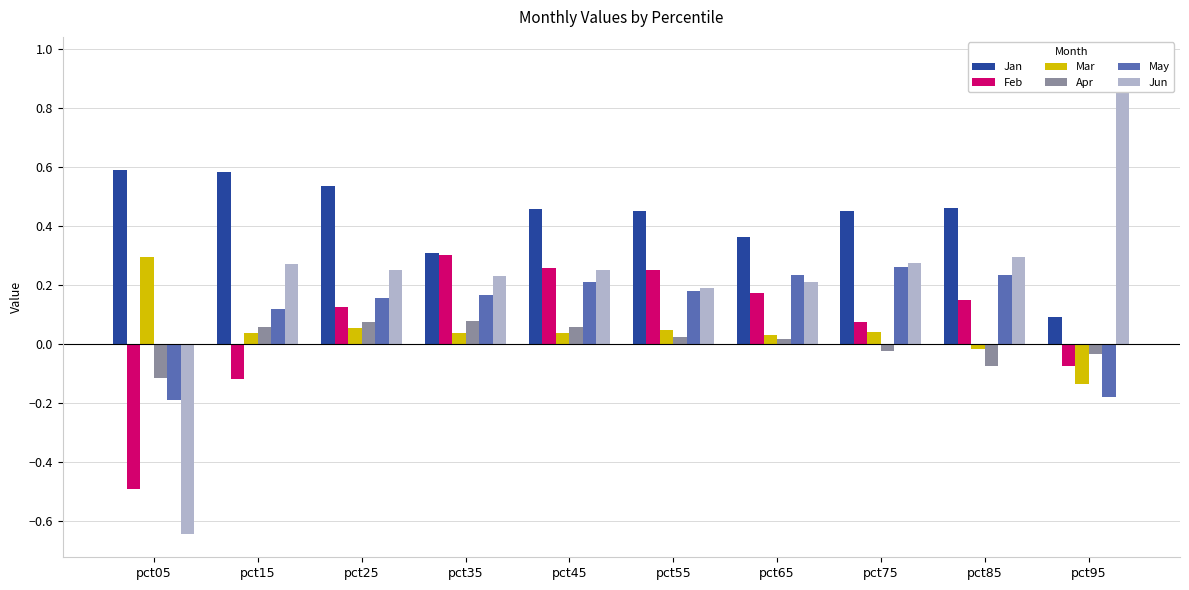

Is it true that Apr equals 0.1 at pct15?

False